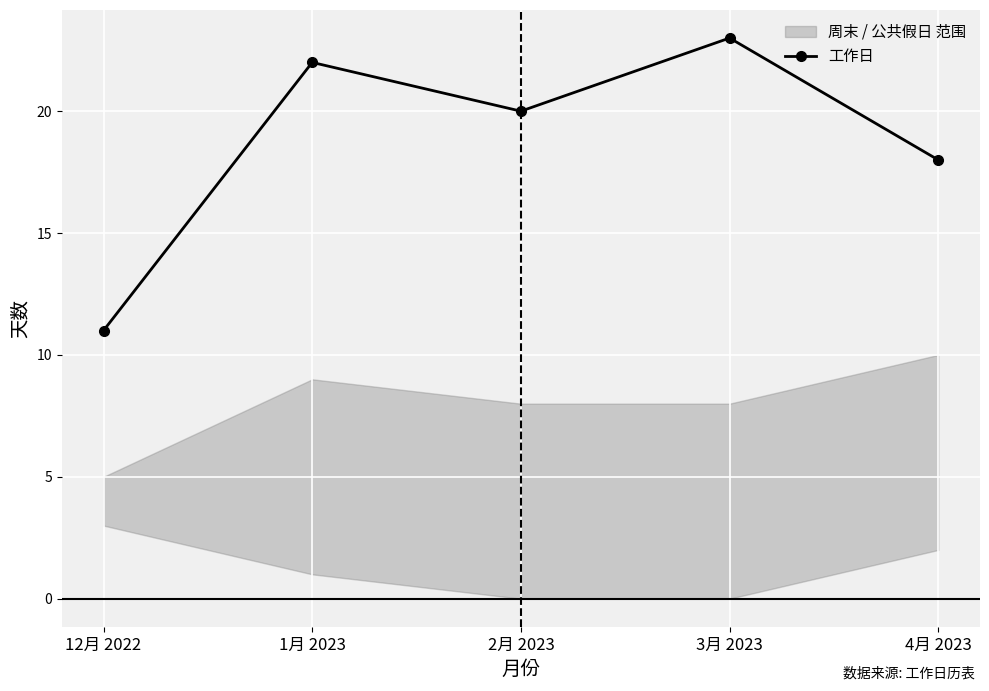

The value at 2月 2023 is 31. True or false?

False